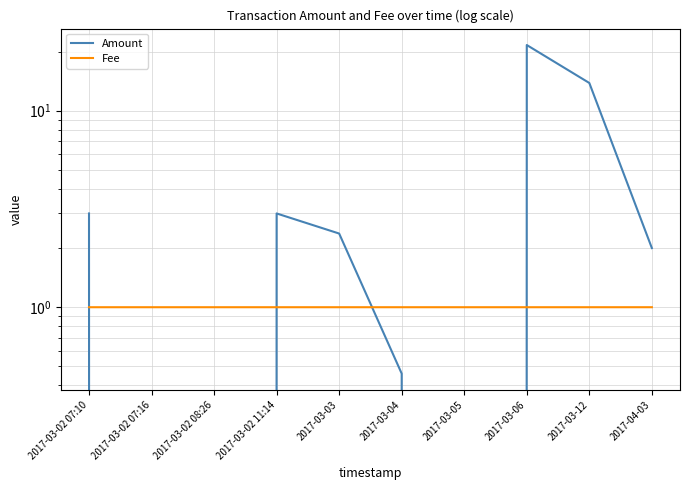

Rank the series by their average value, from lowest to highest.

Fee, Amount